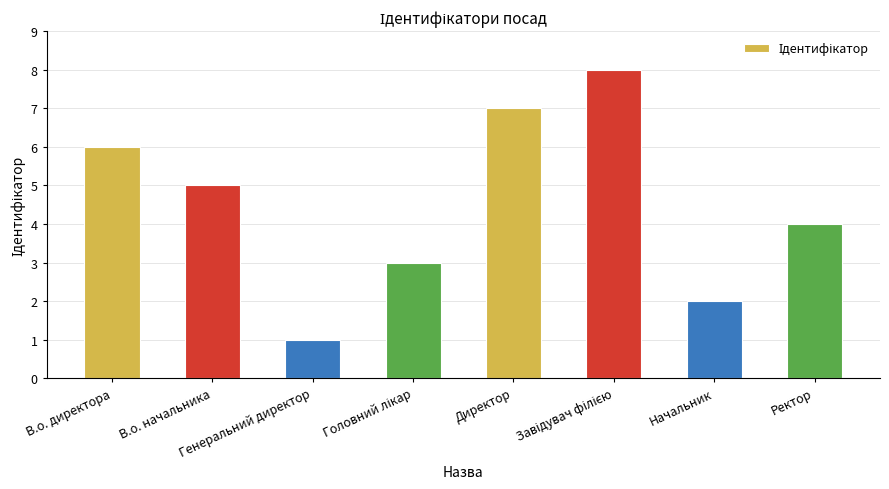

Between Директор and Ректор, which is larger?

Директор